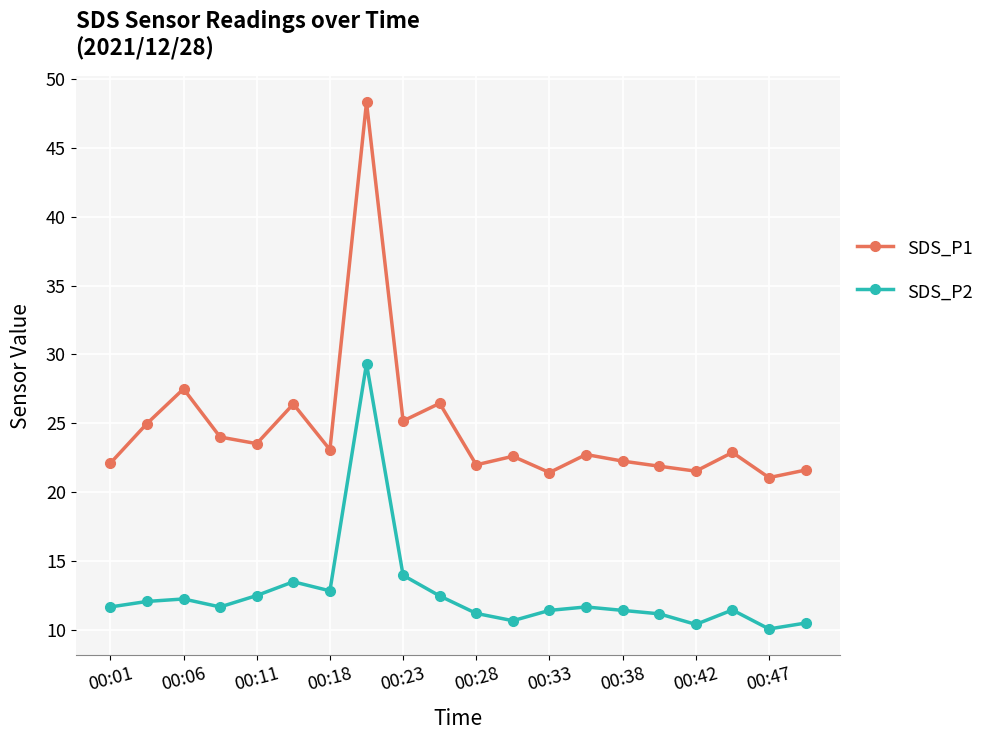

What is the maximum value shown in the chart?

48.3